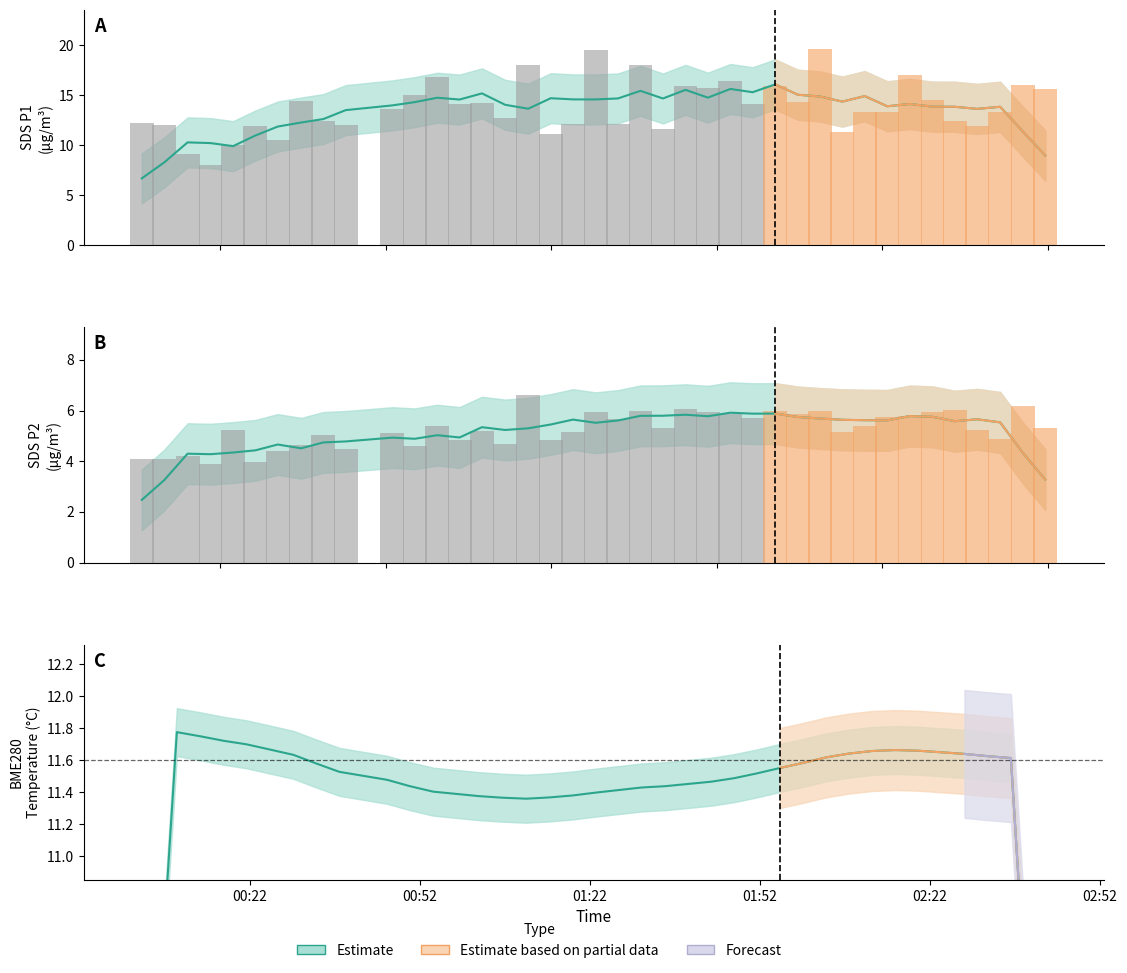

At 2023/10/05 02:03:41, list the series in order from smallest to largest.

SDS_P2, BME280_temperature, SDS_P1